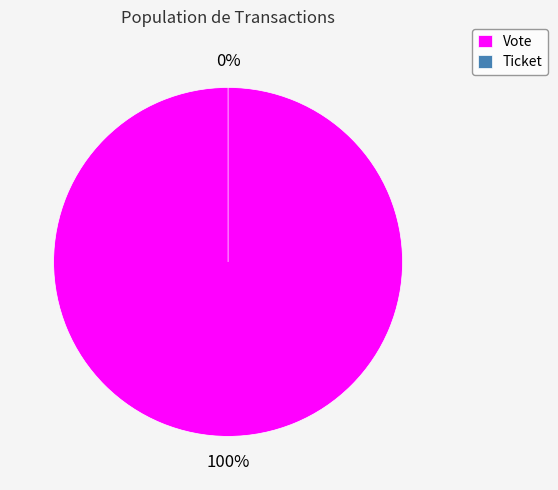

Is it true that Vote is 90% of the pie?

False